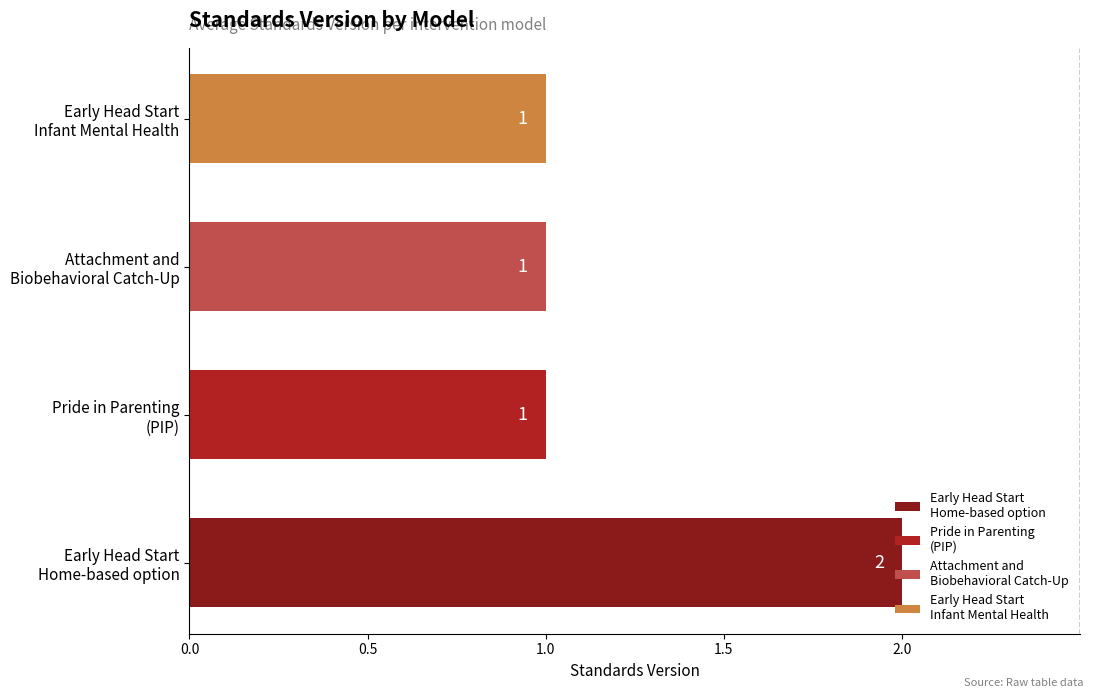

At which category does the chart reach its peak across all series?

Early Head Start
Home-based option